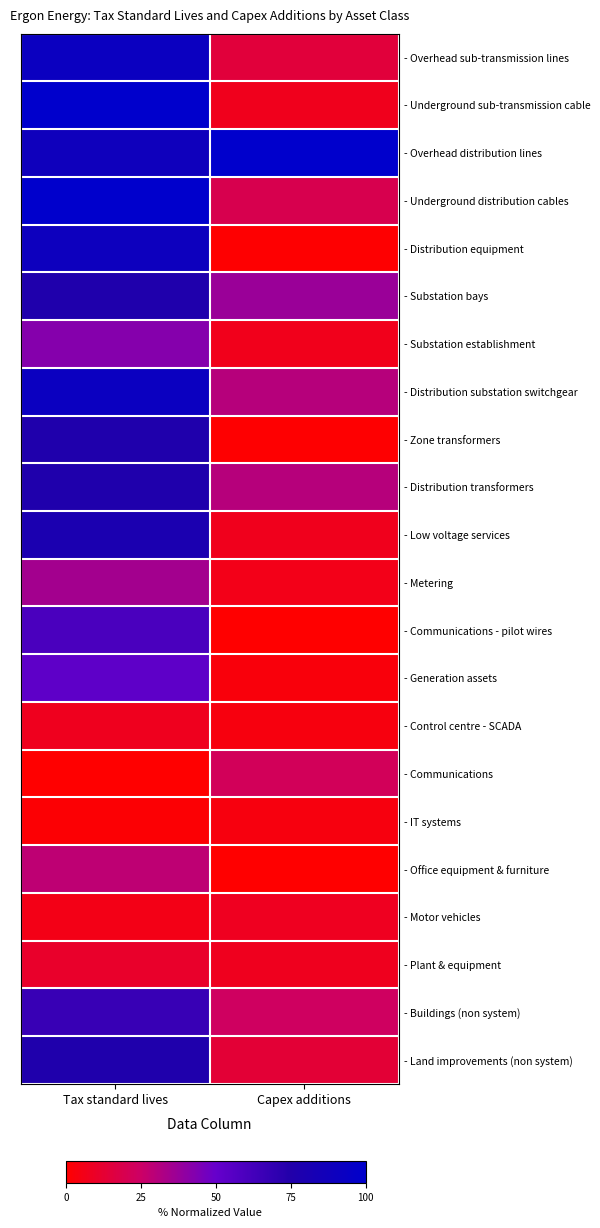

List the series in order of their peak value, highest first.

- Underground sub-transmission cable, - Overhead distribution lines, - Underground distribution cables, - Distribution substation switchgear, - Overhead sub-transmission lines, - Distribution equipment, - Low voltage services, - Substation bays, - Zone transformers, - Distribution transformers, - Land improvements (non system), - Buildings (non system), - Communications - pilot wires, - Generation assets, - Substation establishment, - Metering, - Office equipment & furniture, - Communications, - Plant & equipment, - Motor vehicles, - Control centre - SCADA, - IT systems